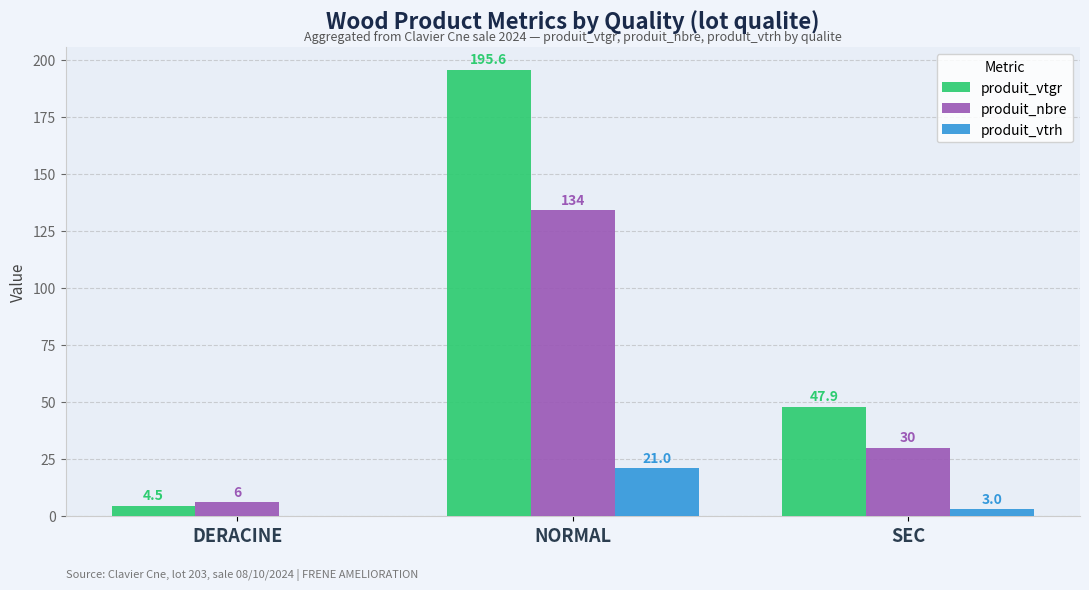

Read the produit_nbre value at SEC.

30.0